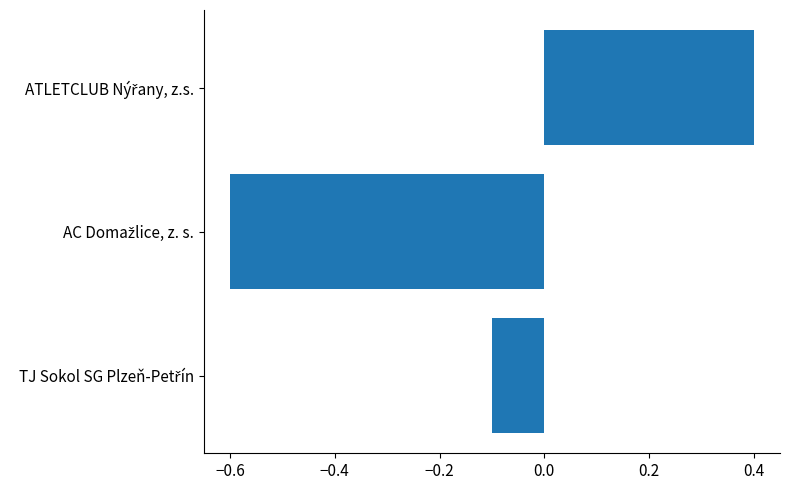

What is the maximum value shown in the chart?

0.4